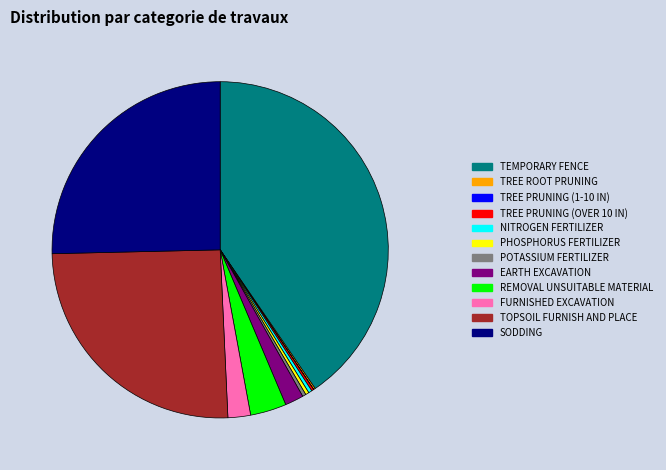

Rank the categories by value from lowest to highest.

TREE PRUNING (1-10 IN), TREE ROOT PRUNING, TREE PRUNING (OVER 10 IN), NITROGEN FERTILIZER, PHOSPHORUS FERTILIZER, POTASSIUM FERTILIZER, EARTH EXCAVATION, FURNISHED EXCAVATION, REMOVAL UNSUITABLE MATERIAL, TOPSOIL FURNISH AND PLACE, SODDING, TEMPORARY FENCE